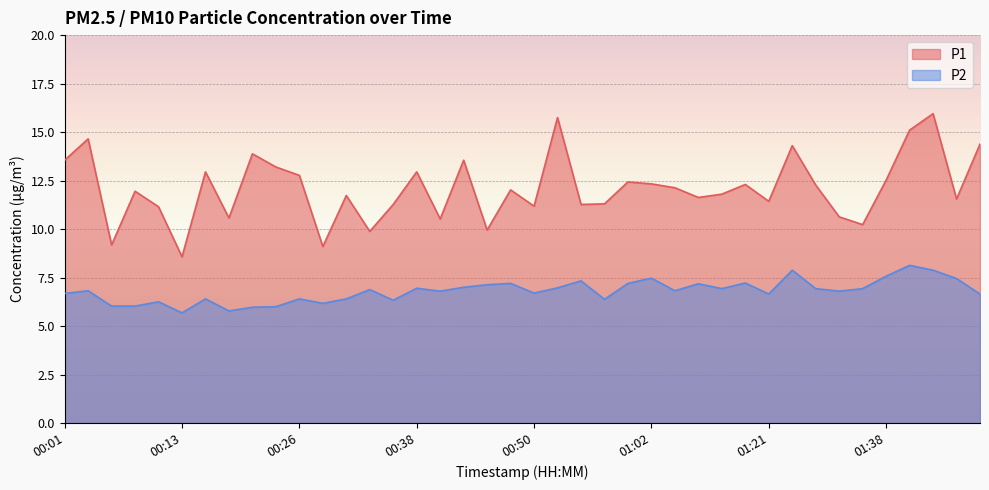

True or false: P2 and P1 intersect in this chart.

False